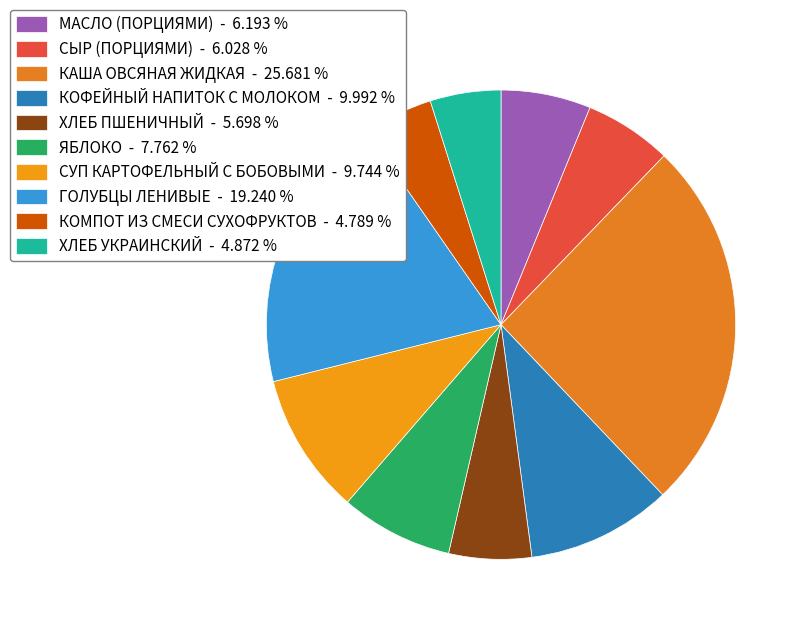

How many slices are in this pie chart?

10